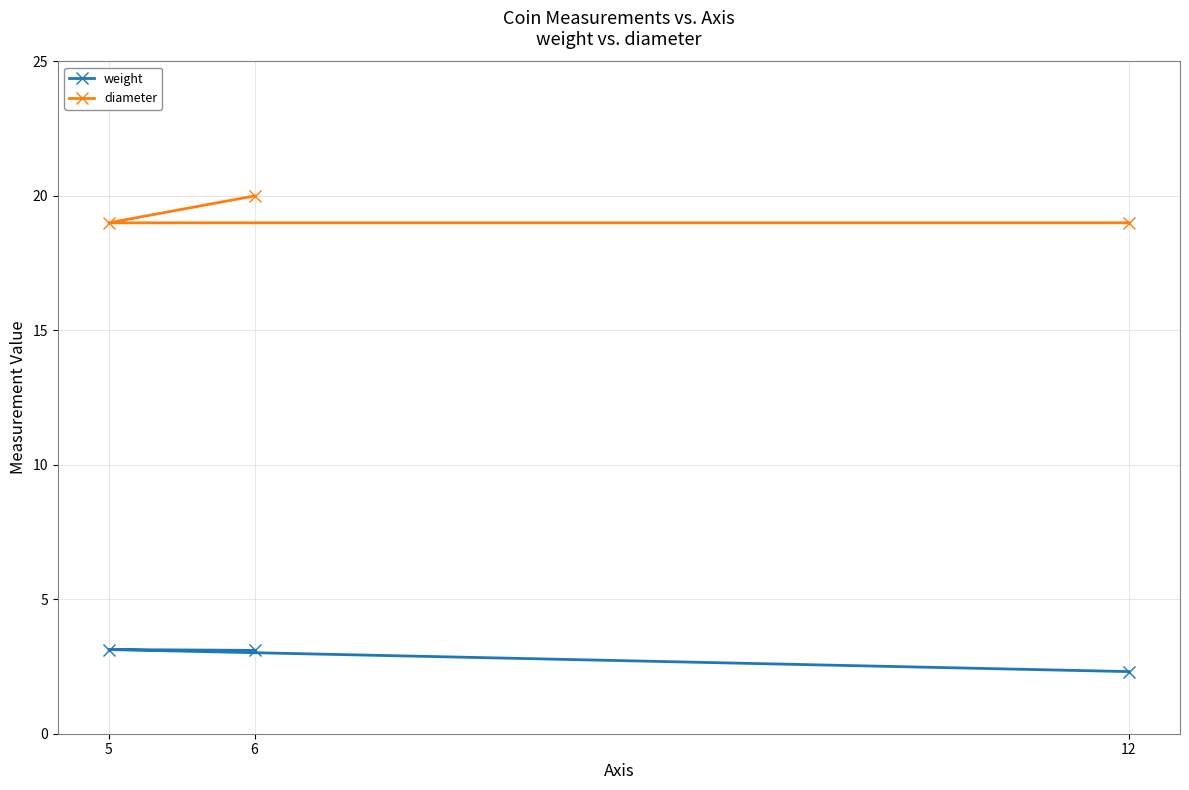

Does the chart display data point markers on the line(s)?

Yes